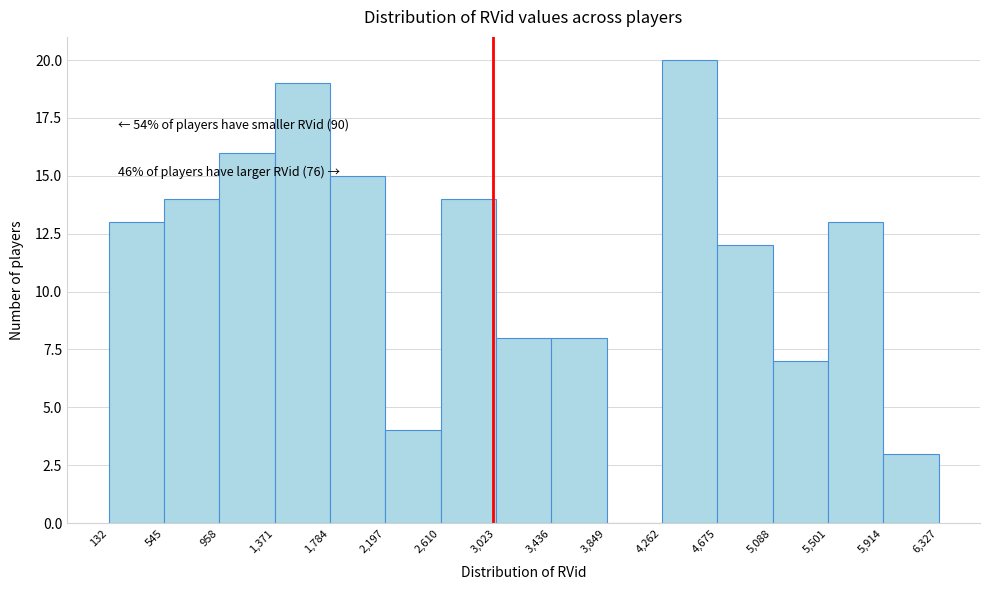

Over which range of the x-axis is the bar tallest?

4,262 to 4,675